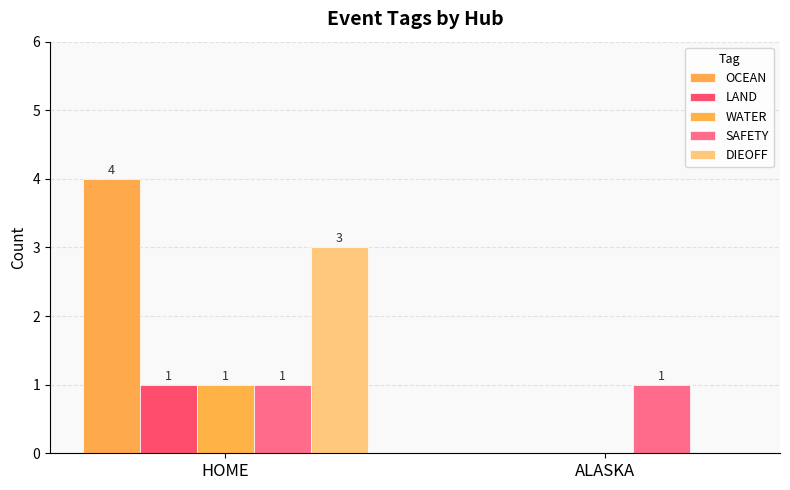

What is the label of the 2nd bar from the left?

ALASKA